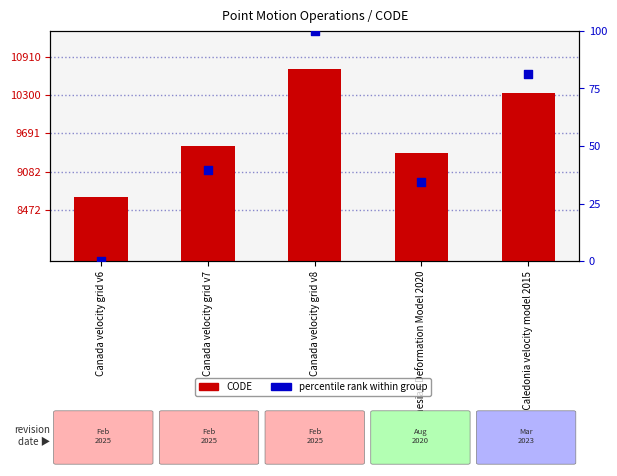

Which series has the largest total across all categories?

CODE